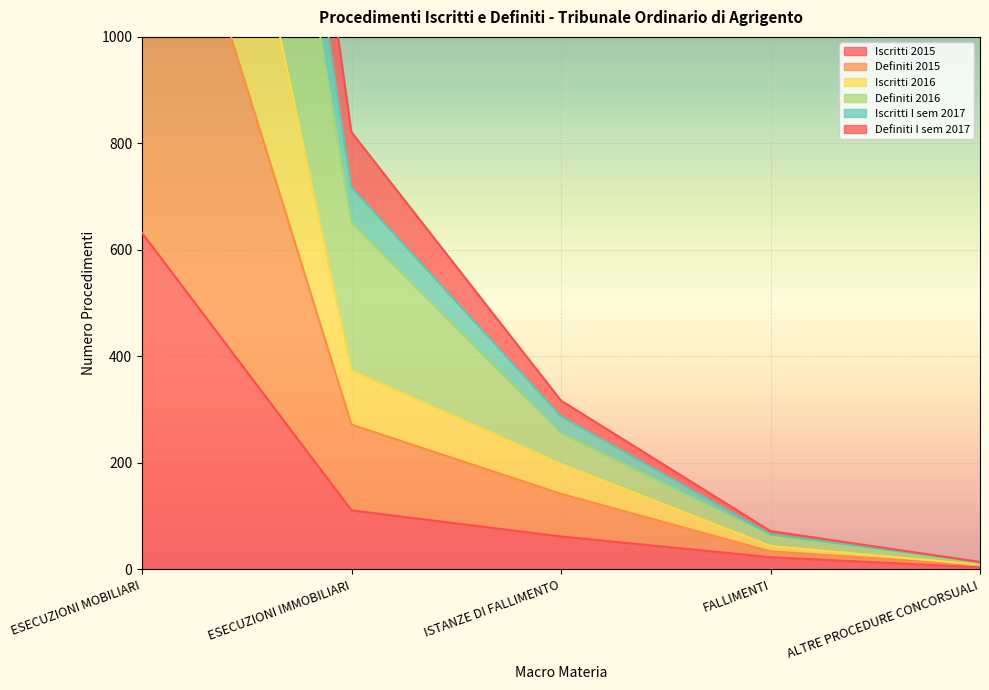

At ESECUZIONI MOBILIARI, list the series in order from largest to smallest.

Definiti 2016, Iscritti I sem 2017, Definiti I sem 2017, Iscritti 2016, Definiti 2015, Iscritti 2015